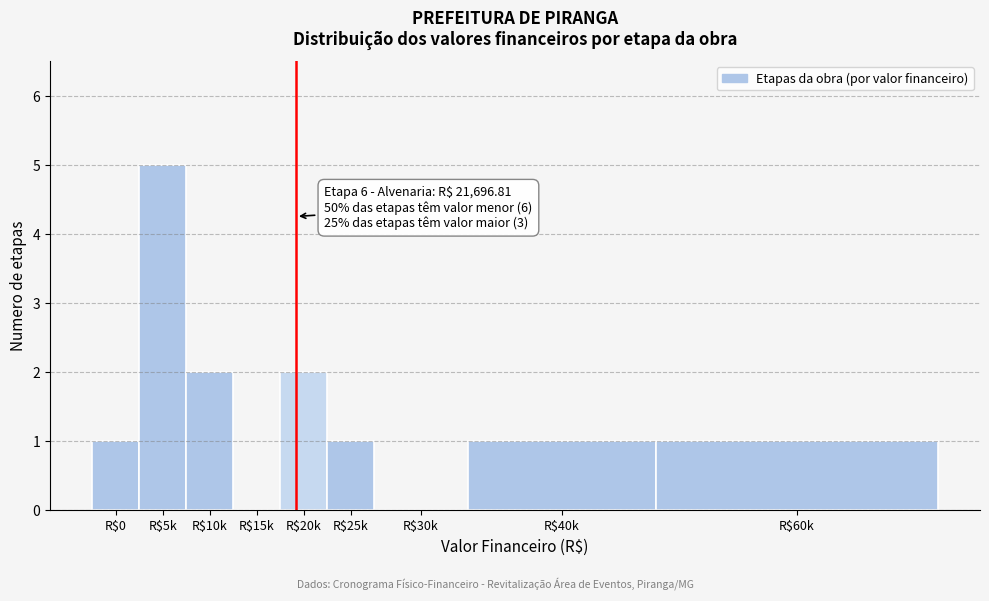

What is the sum of all values?

13